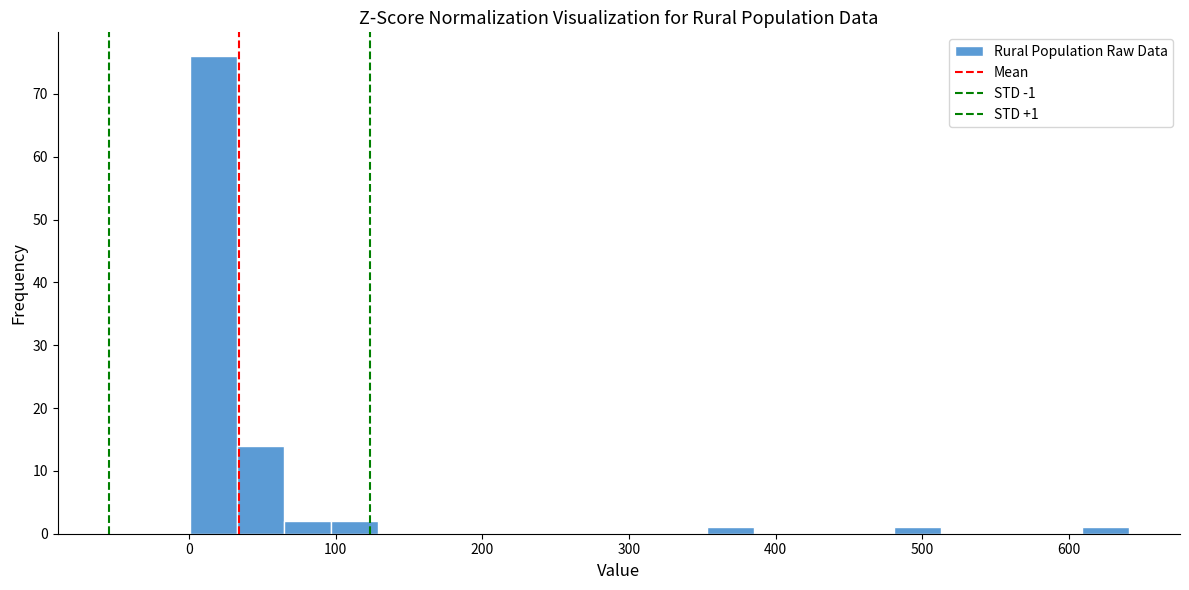

Around what value on the x-axis is the tallest bar? Give the approximate position of its centre, as read against the axis.

20